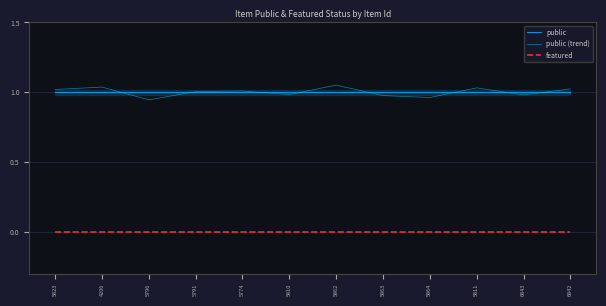

What is the total value across all series at 5823?

2.0